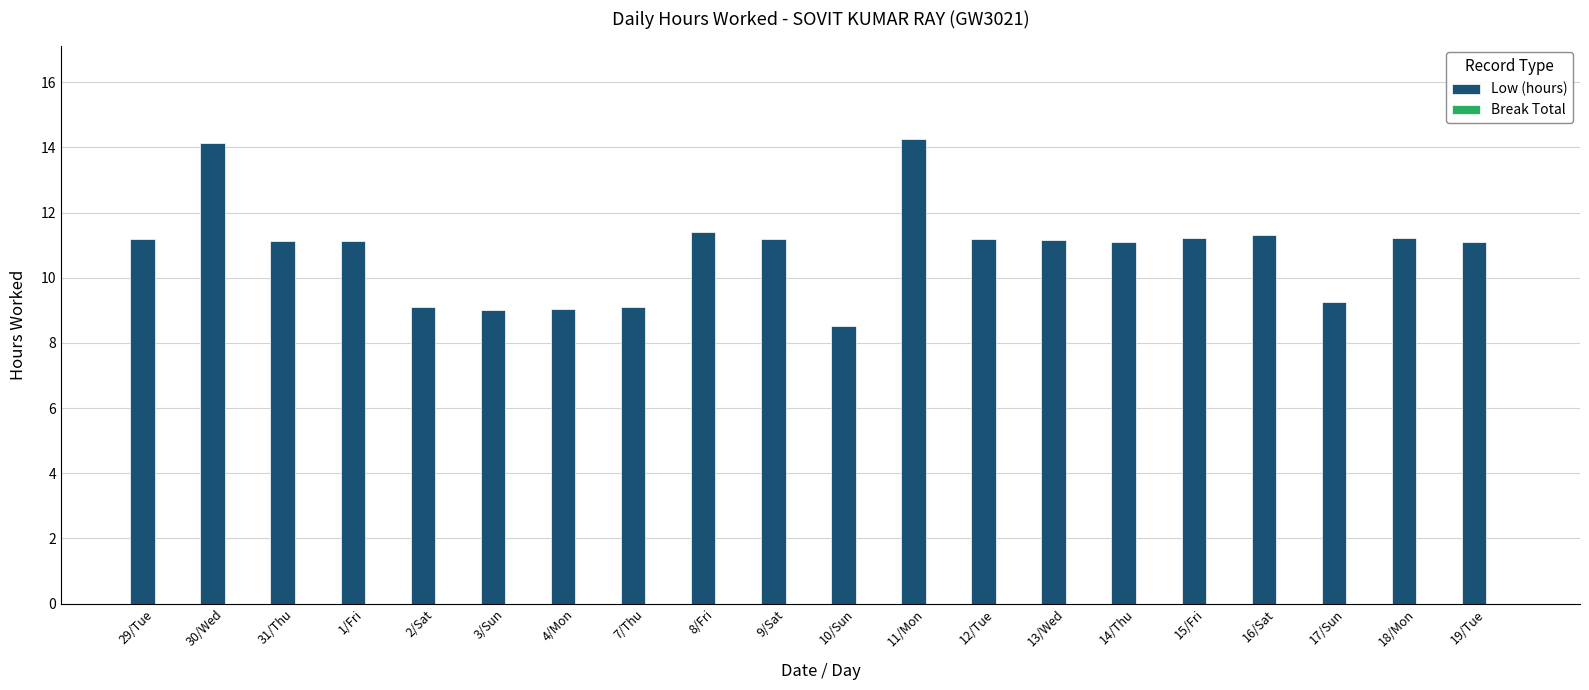

How many distinct data groups are displayed?

1